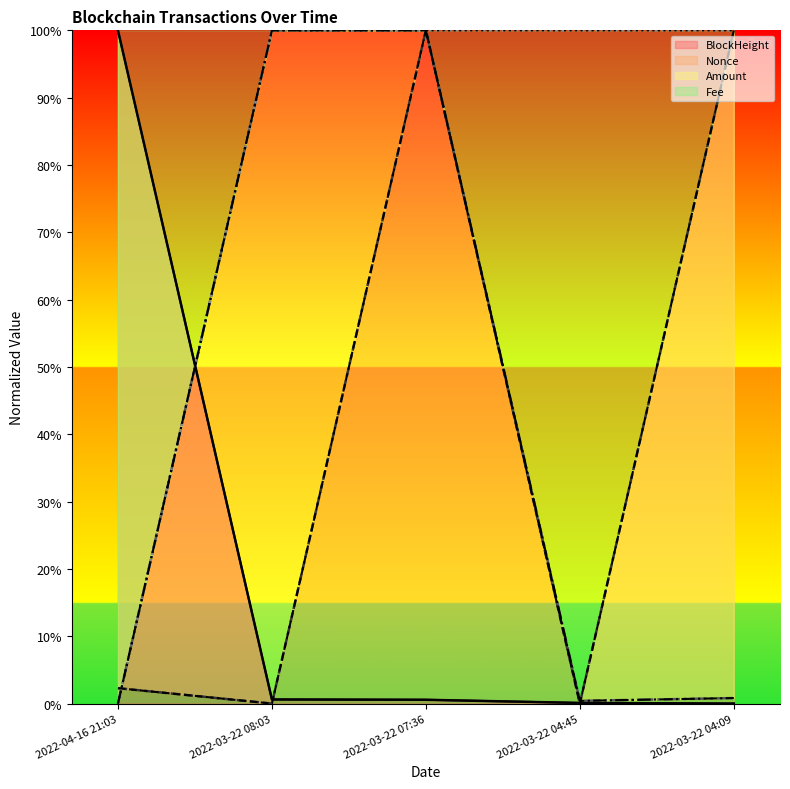

The value of BlockHeight at 2022-03-22 04:45 is 0.0. True or false?

True